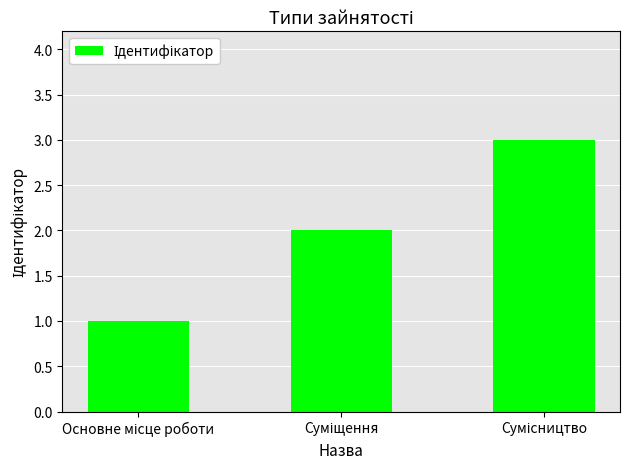

Are the bars horizontal?

No